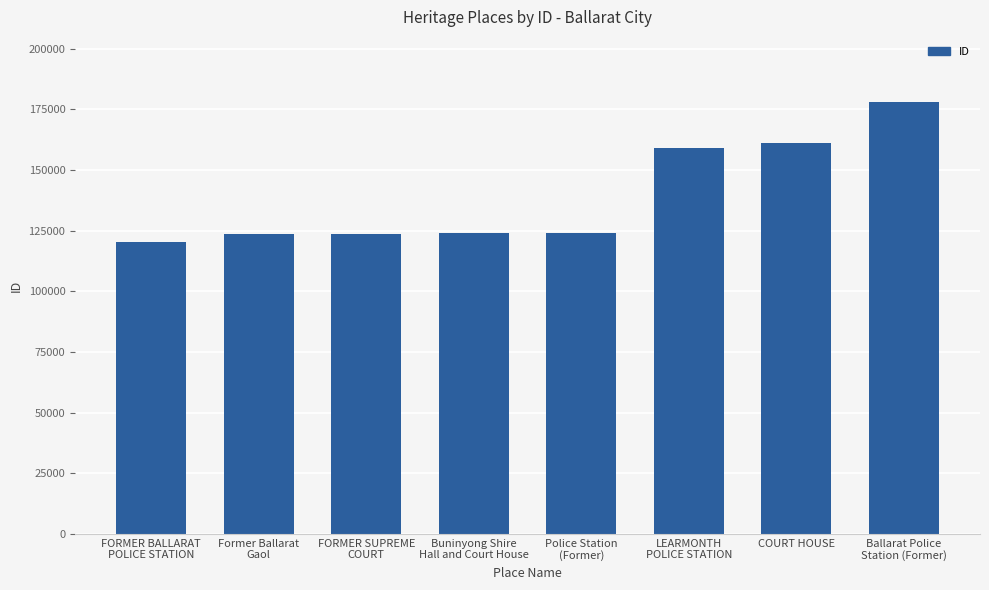

Where is the data nearest to the value 149282?

LEARMONTH
POLICE STATION